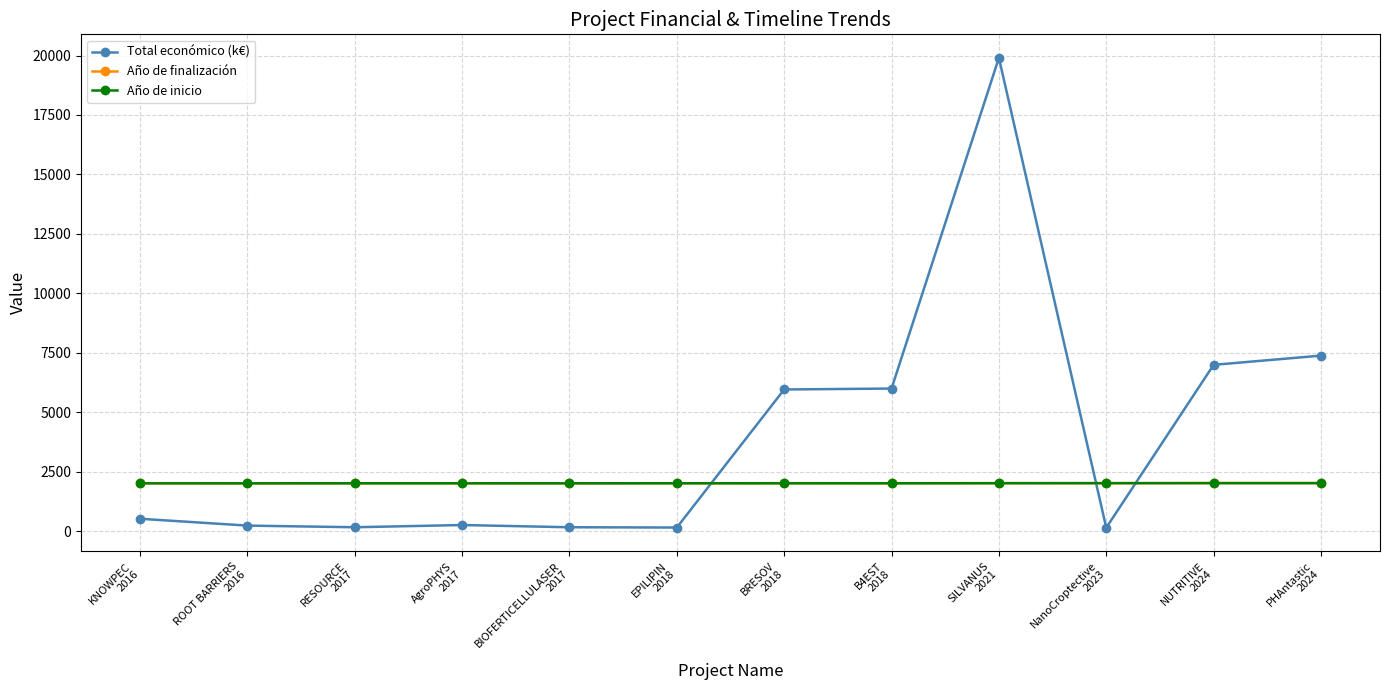

Which series has the largest total across all categories?

Total económico (k€)